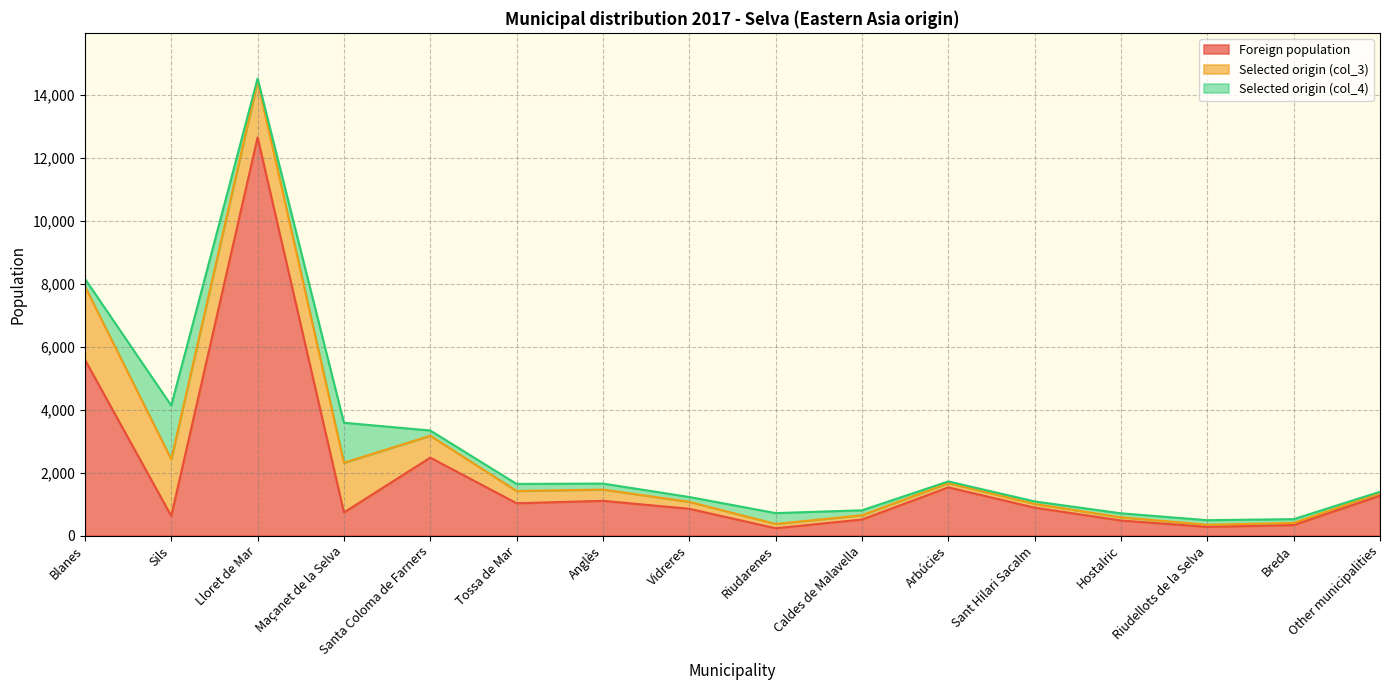

How many times do Selected origin (col_4) and Selected origin (col_3) cross each other?

4